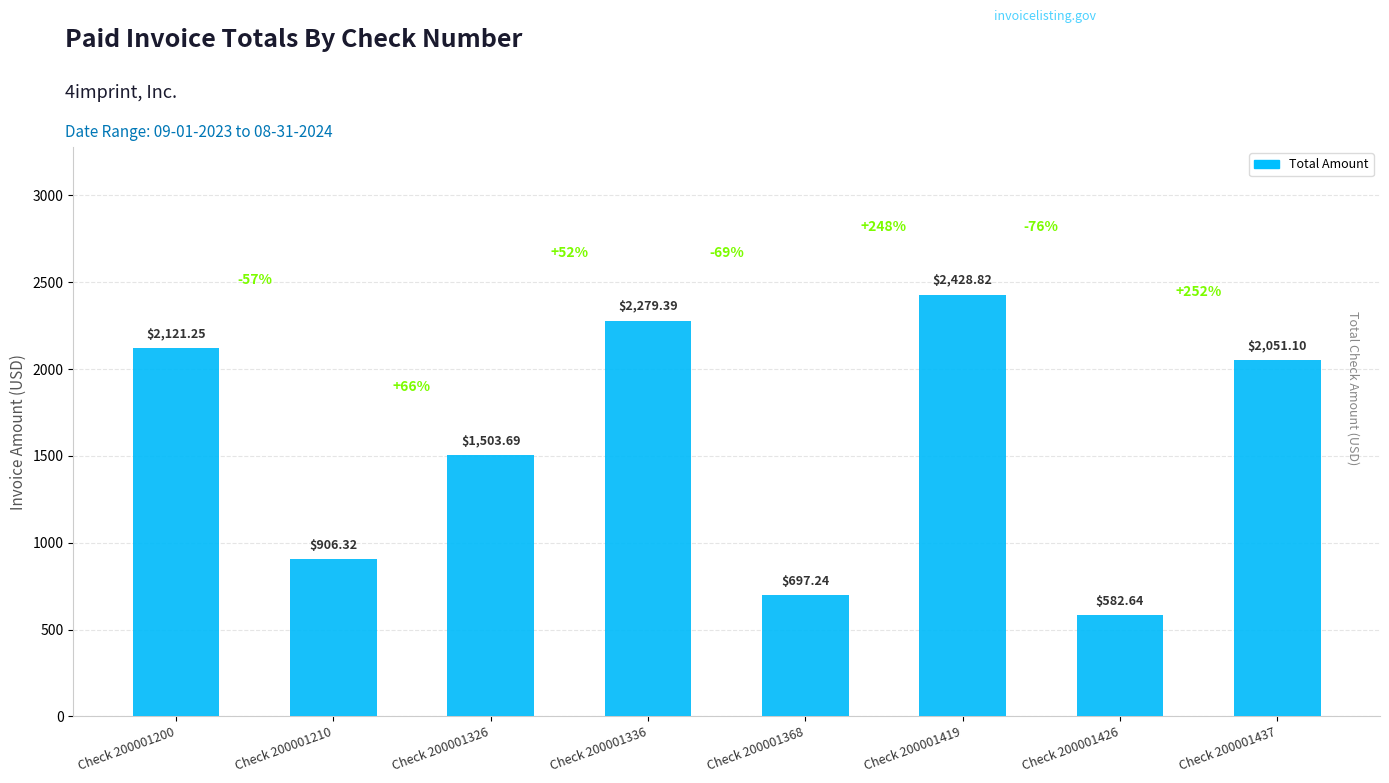

Rank the categories by value from lowest to highest.

Check 200001426, Check 200001368, Check 200001210, Check 200001326, Check 200001437, Check 200001200, Check 200001336, Check 200001419